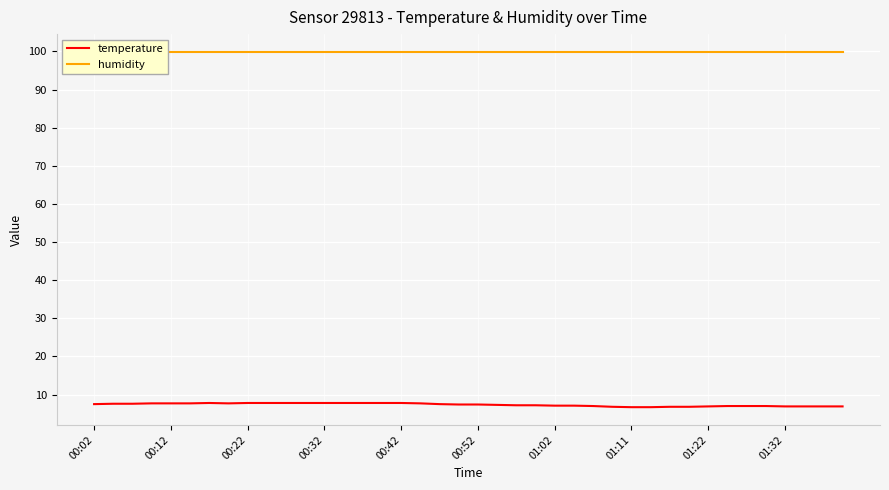

What is the minimum value shown in the chart?

6.7